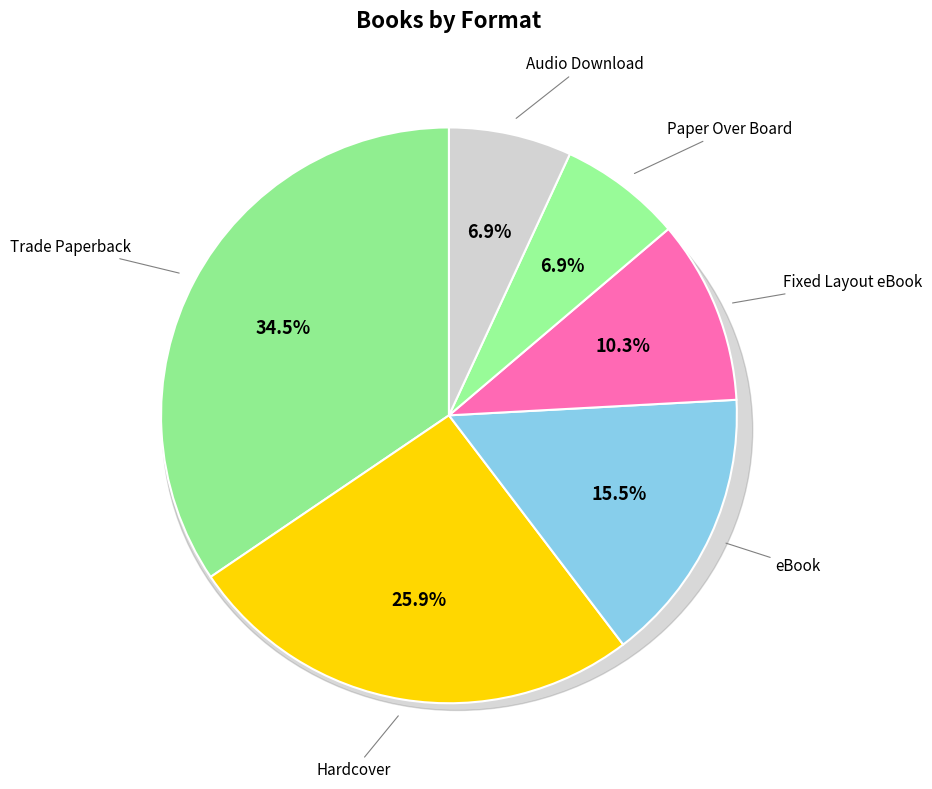

Is there a majority slice in this chart?

No